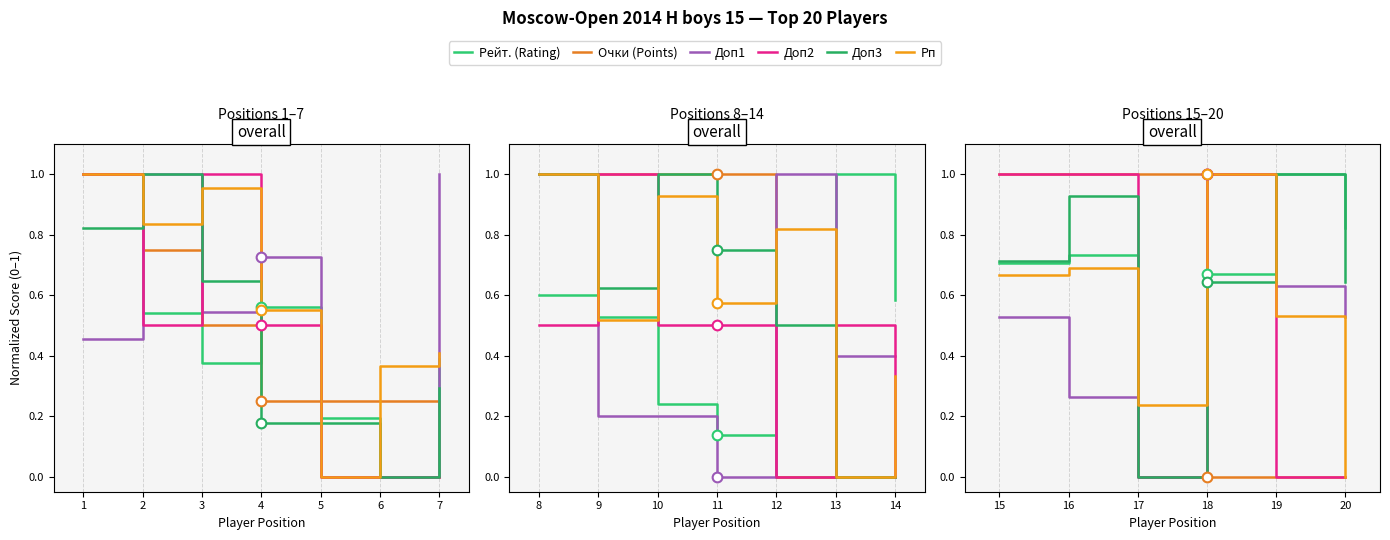

What is the sum of the Доп1 values at 1 and 2?

1.5